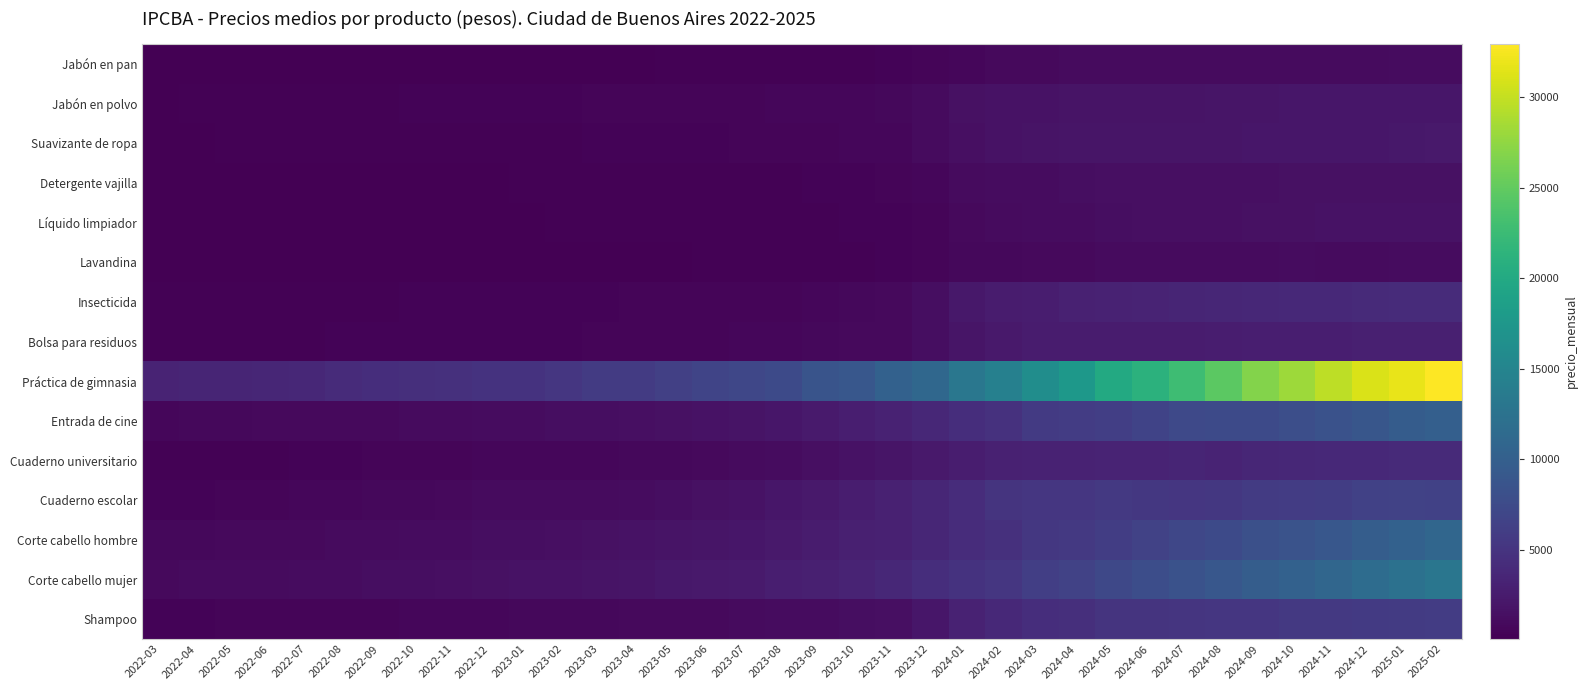

Between 2024-09 and 2023-06, which is larger?

2024-09